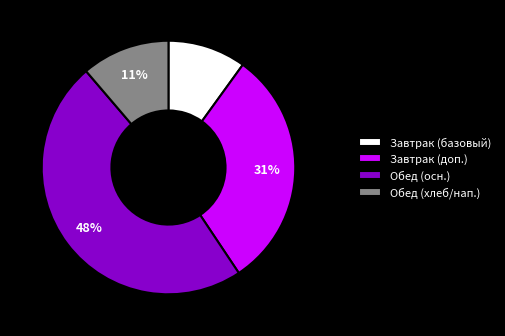

Is Завтрак (доп.) the majority of the pie?

No